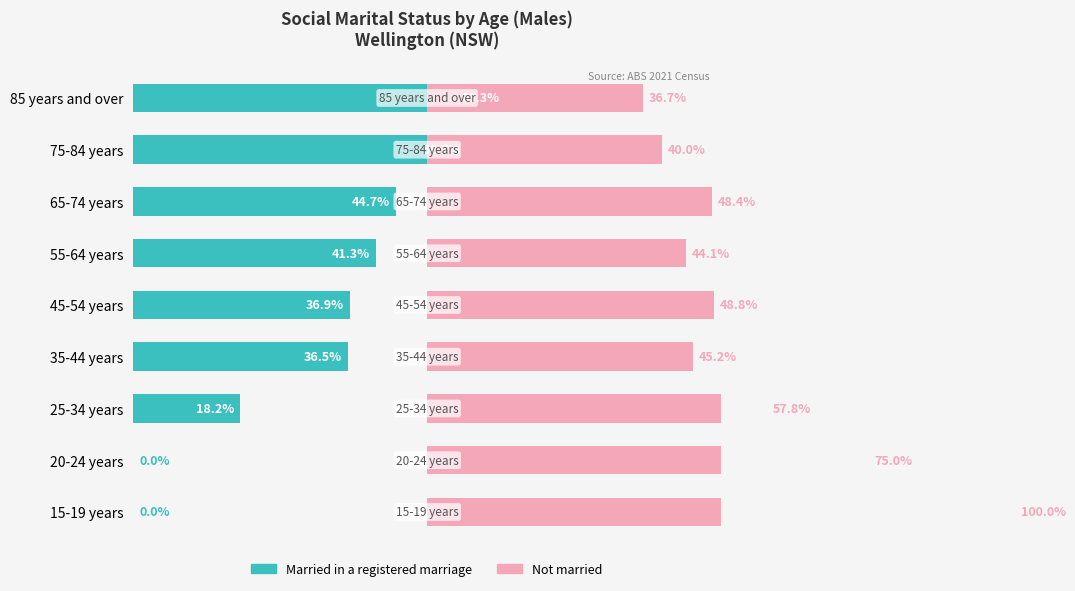

How many bars are there in each group?

2